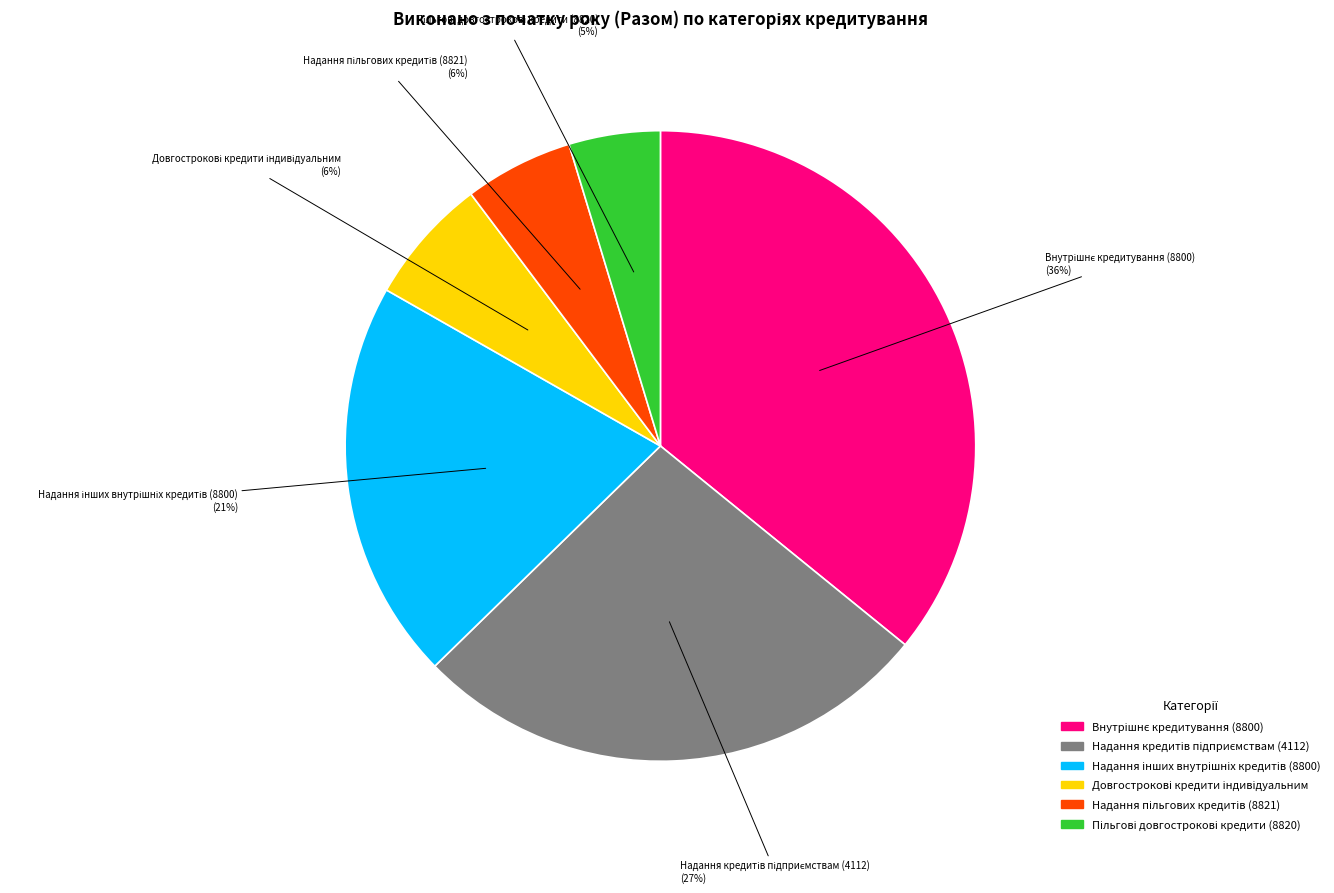

Does any single category account for the majority?

No